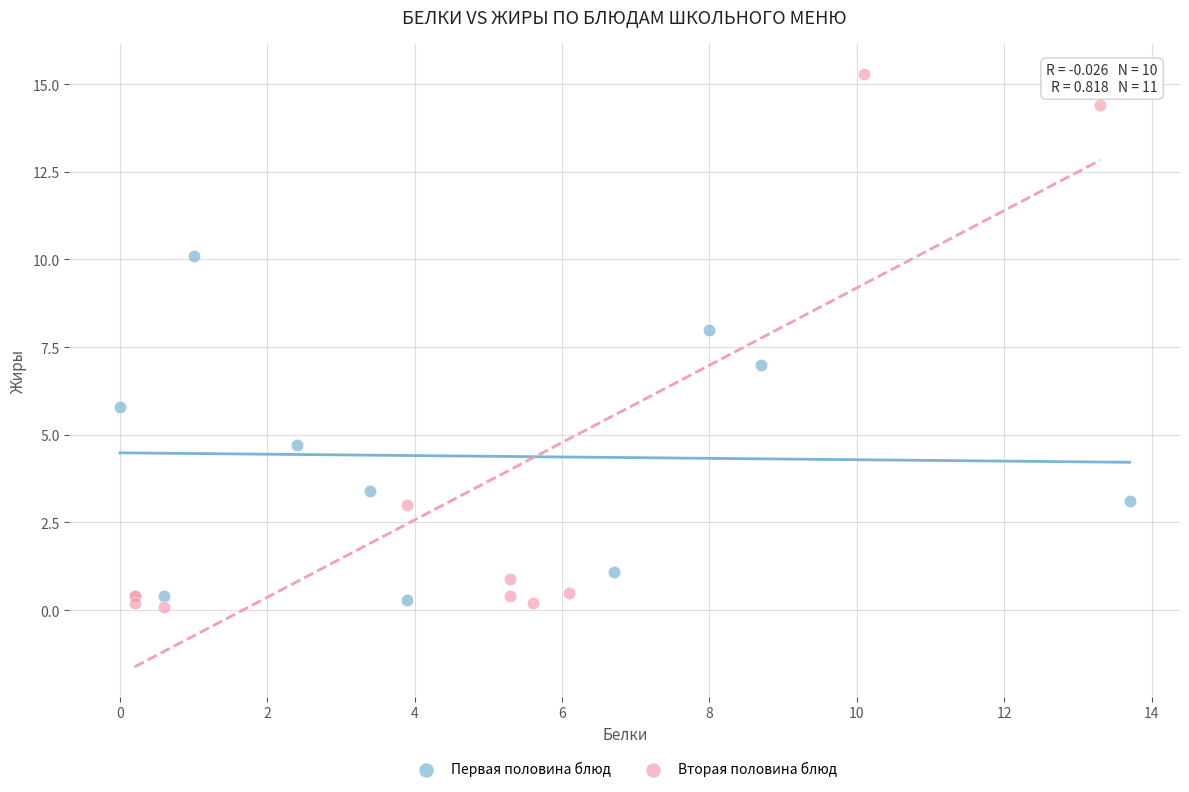

Which series has the largest Y range (max minus min)?

Вторая половина блюд